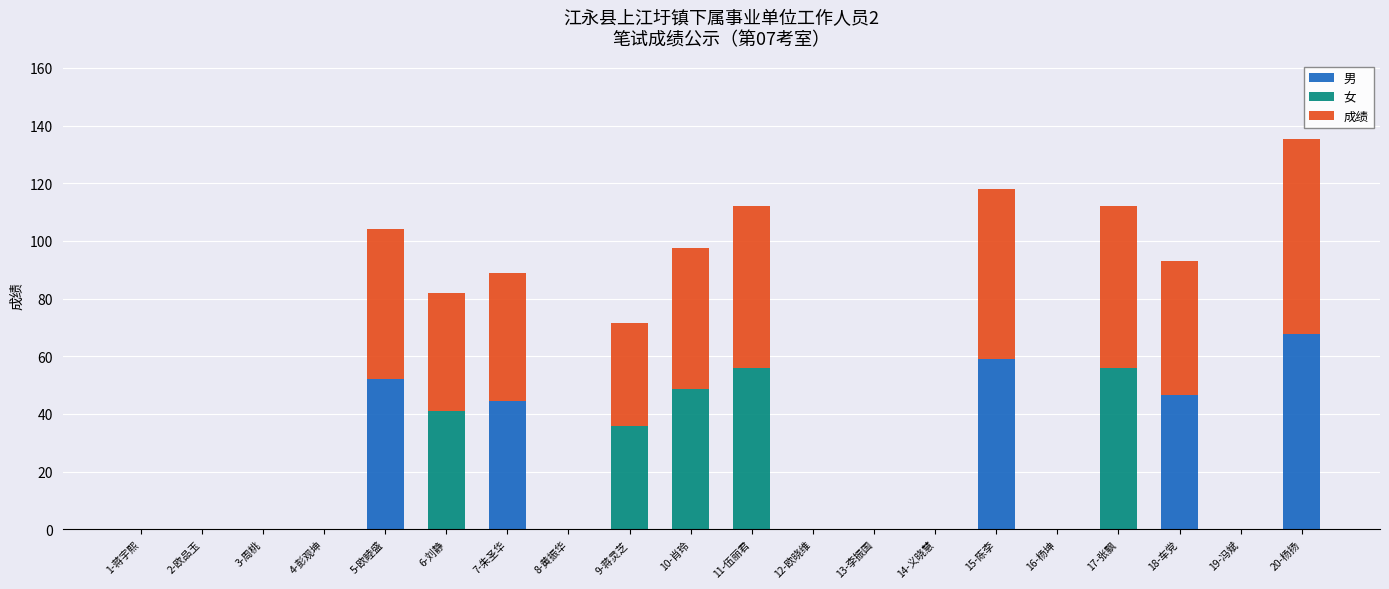

What is the sum of all 男 values?

269.8